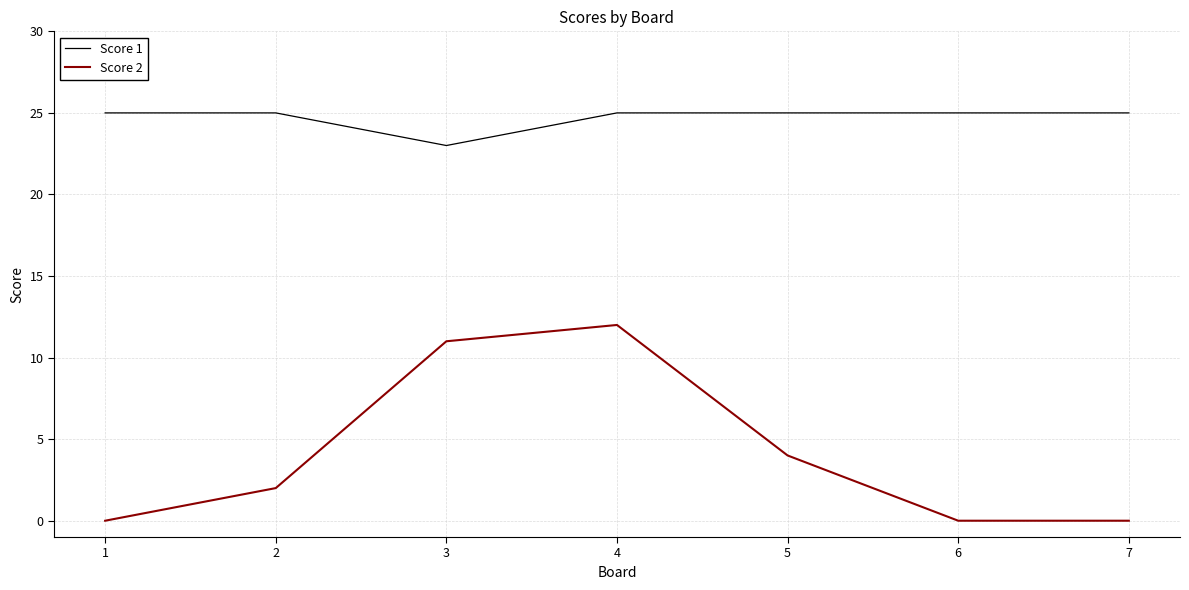

Which series has the largest range (max minus min)?

Score 2